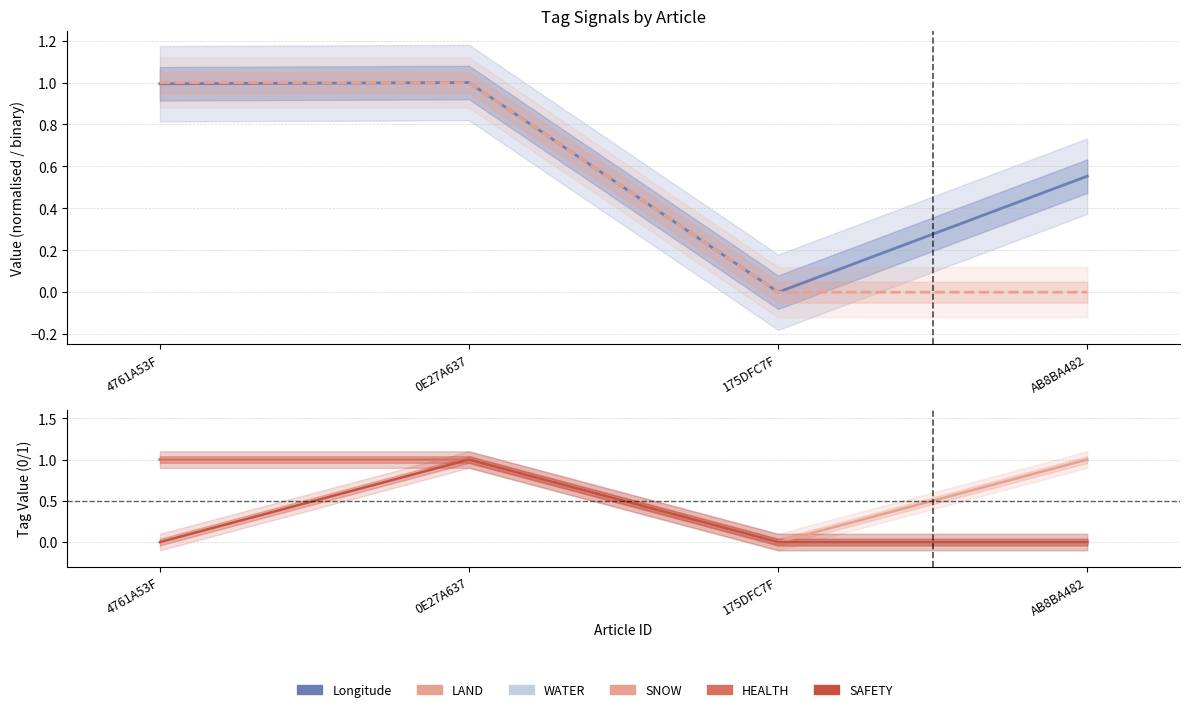

What is the difference between the maximum and minimum values in the Longitude (normalised) series?

1.0